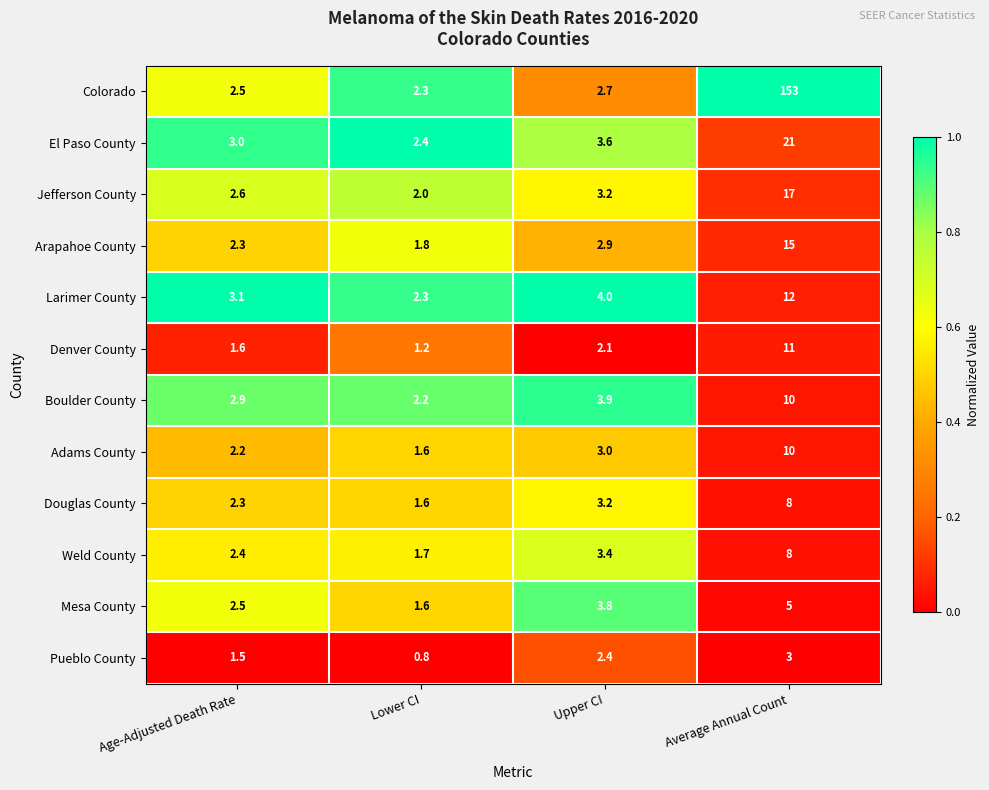

Which series has the largest range (max minus min)?

Colorado